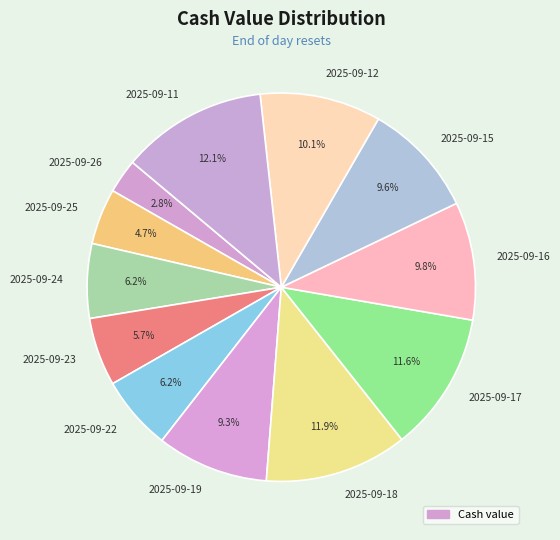

How many slices are in this pie chart?

12